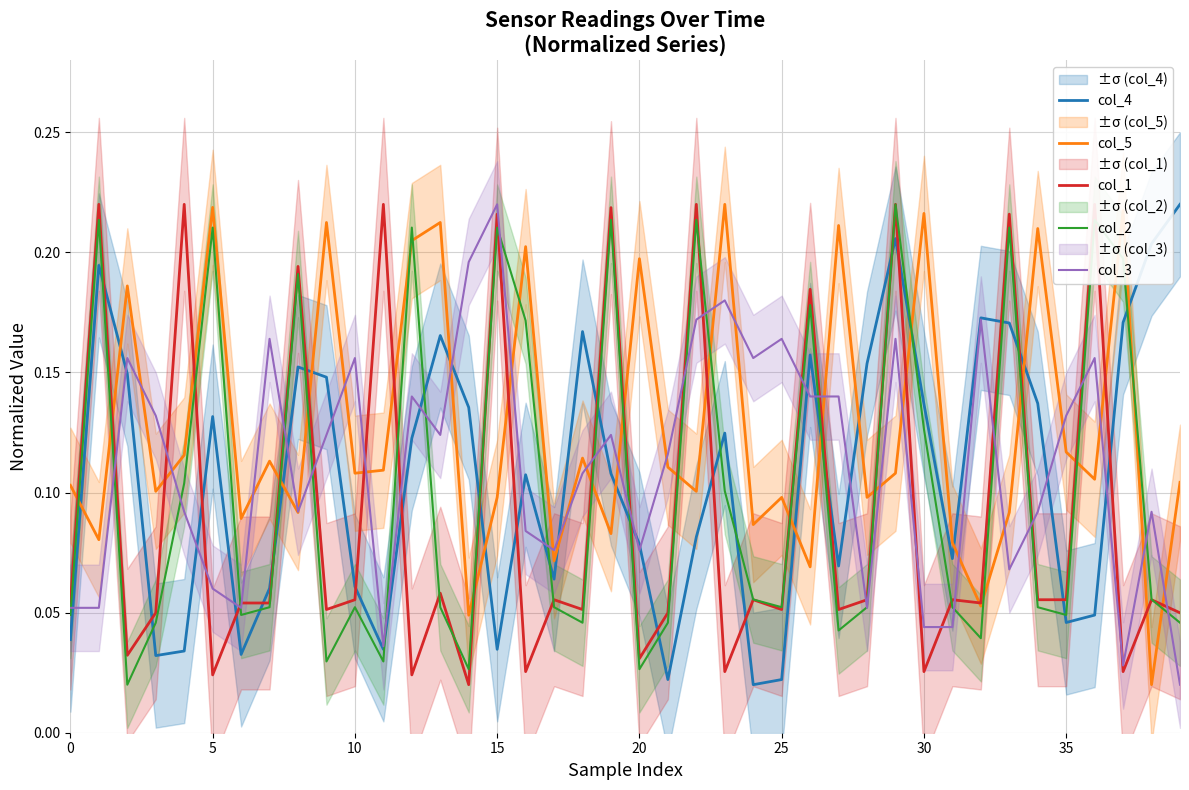

Does the chart have visible grid lines?

Yes